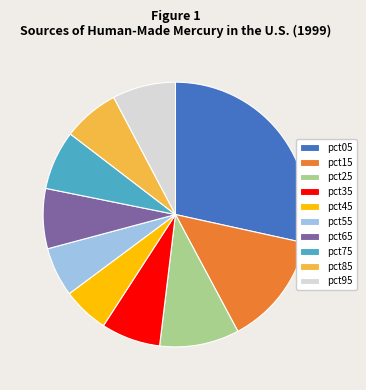

Do pct45 and pct55 together represent more than half of the pie?

No